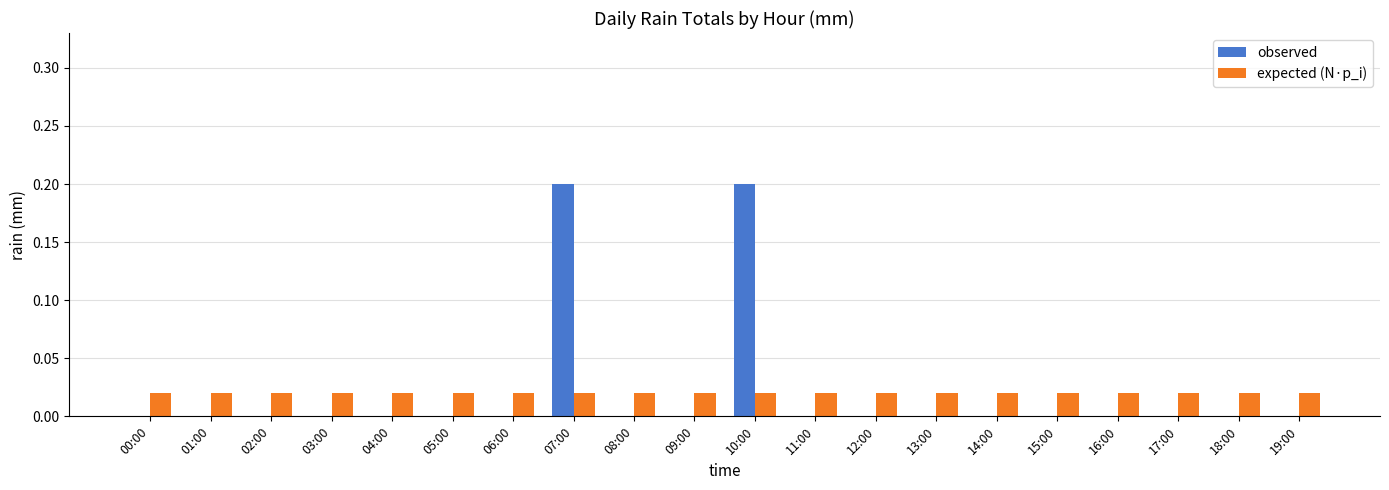

The expected (N·p_i) series shows 0.0 at 09:00. True or false?

True